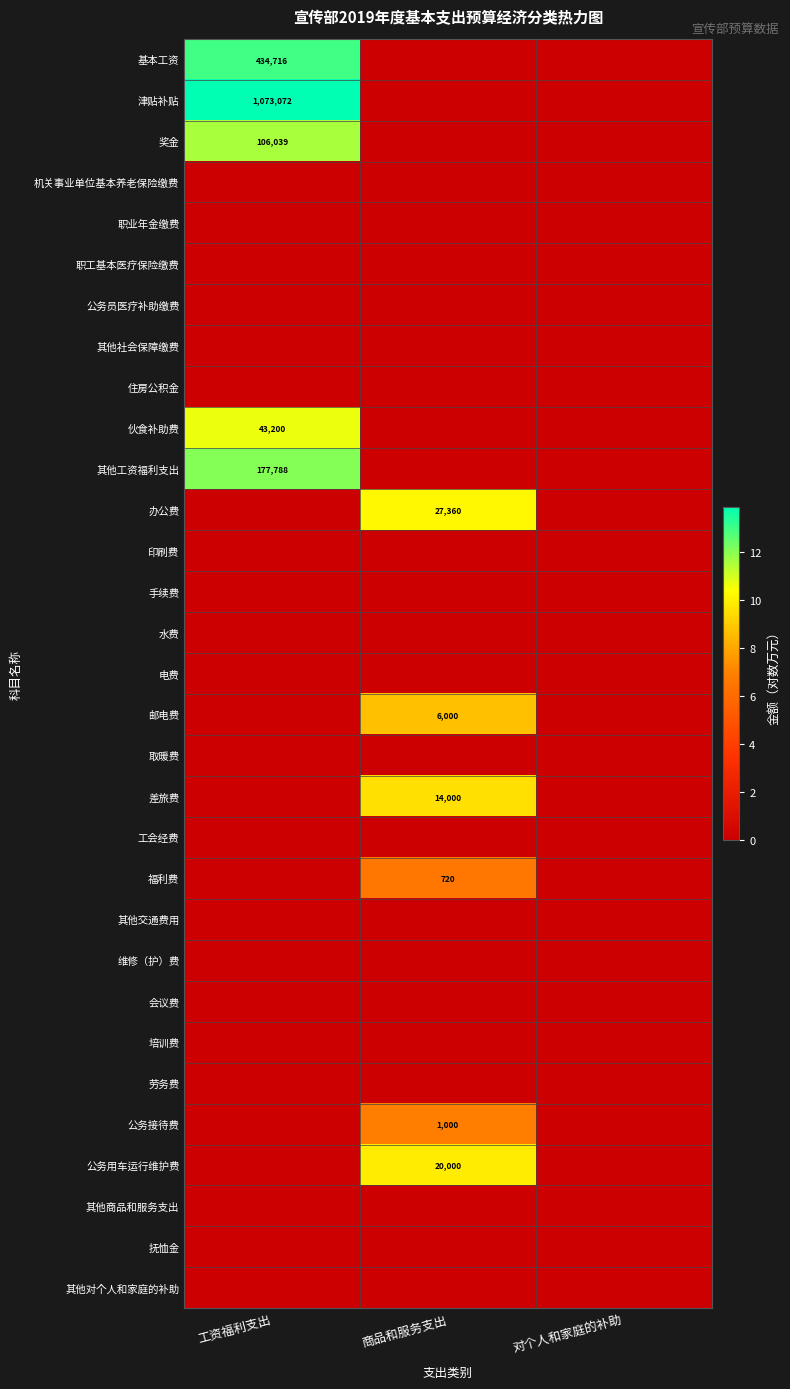

What is the spread (max minus min) of values at 工资福利支出?

13.9